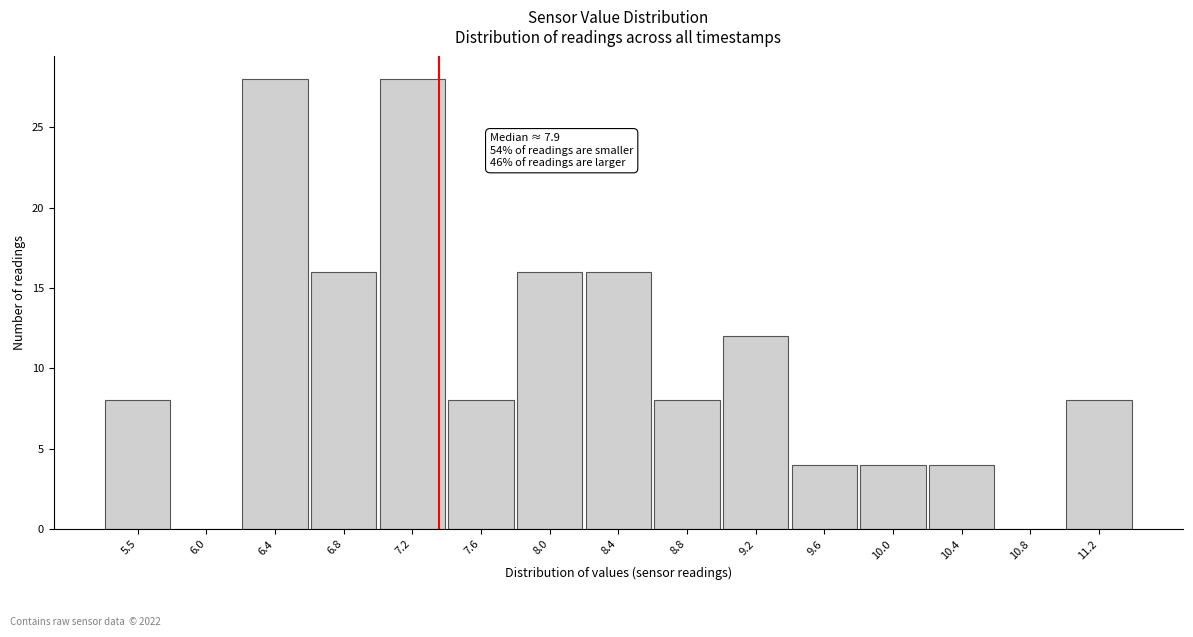

Reading left to right, what are all the values shown in this chart?

5.5=8	6.0=0	6.4=28	6.8=16	7.2=28	7.6=8	8.0=16	8.4=16	8.8=8	9.2=12	9.6=4	10.0=4	10.4=4	10.8=0	11.2=8